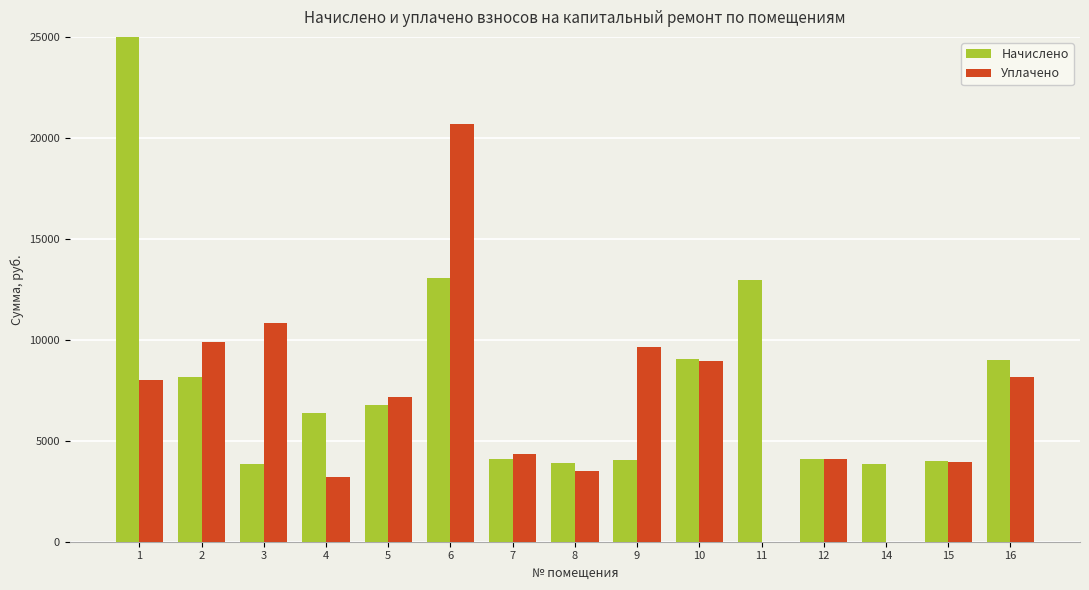

Where does the Уплачено series first go above 7181?

1